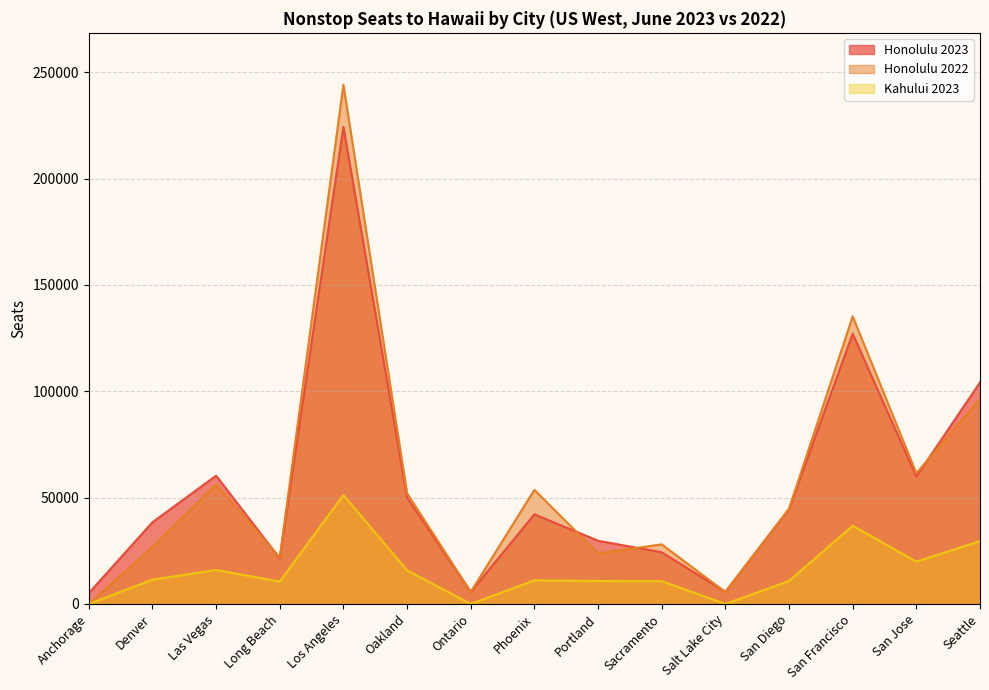

What value does the Kahului 2023 series have at Sacramento, to the nearest 50?

10750